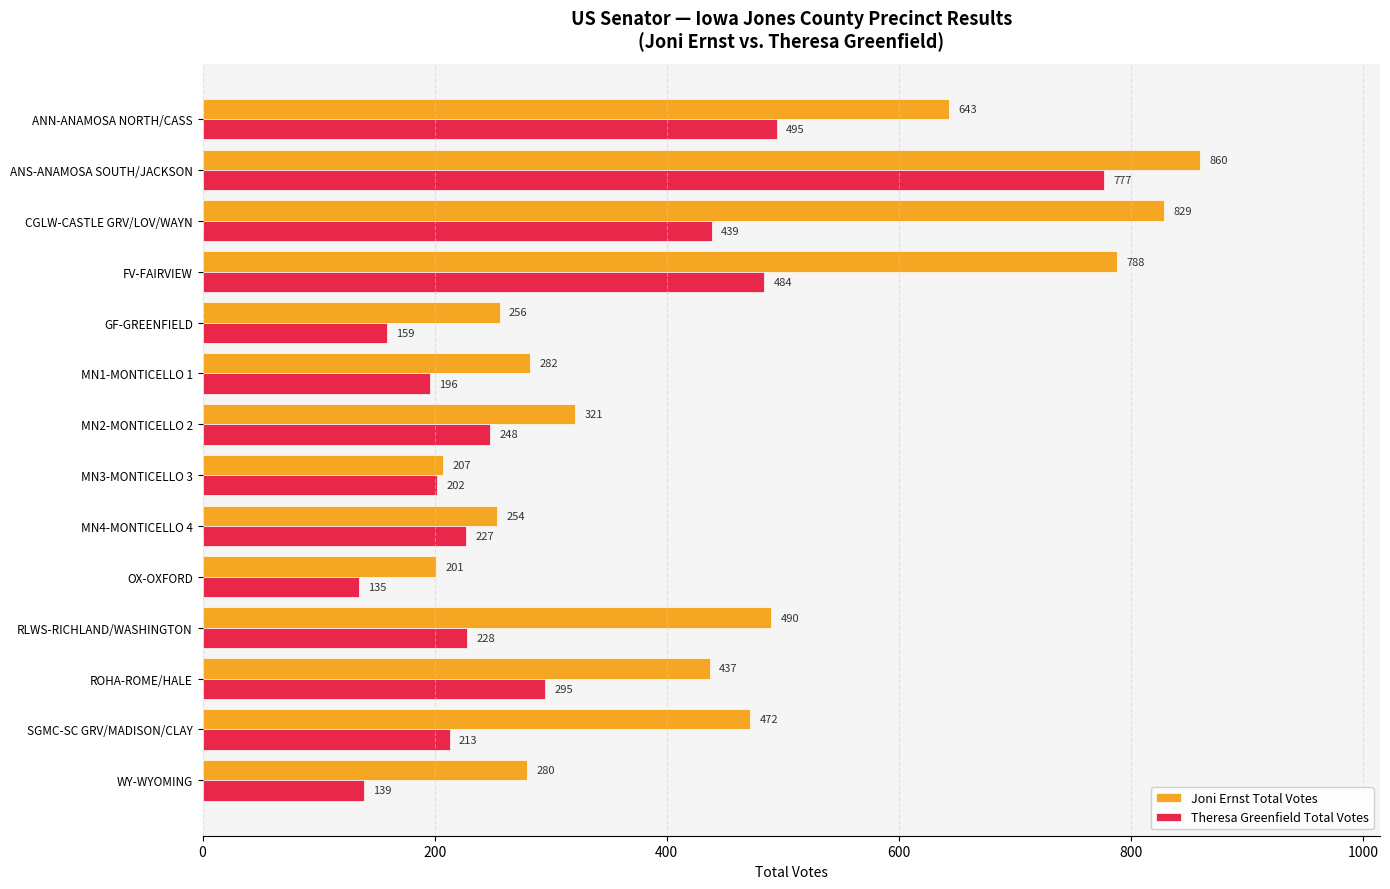

At which category is the sum across all series the highest?

ANS-ANAMOSA SOUTH/JACKSON